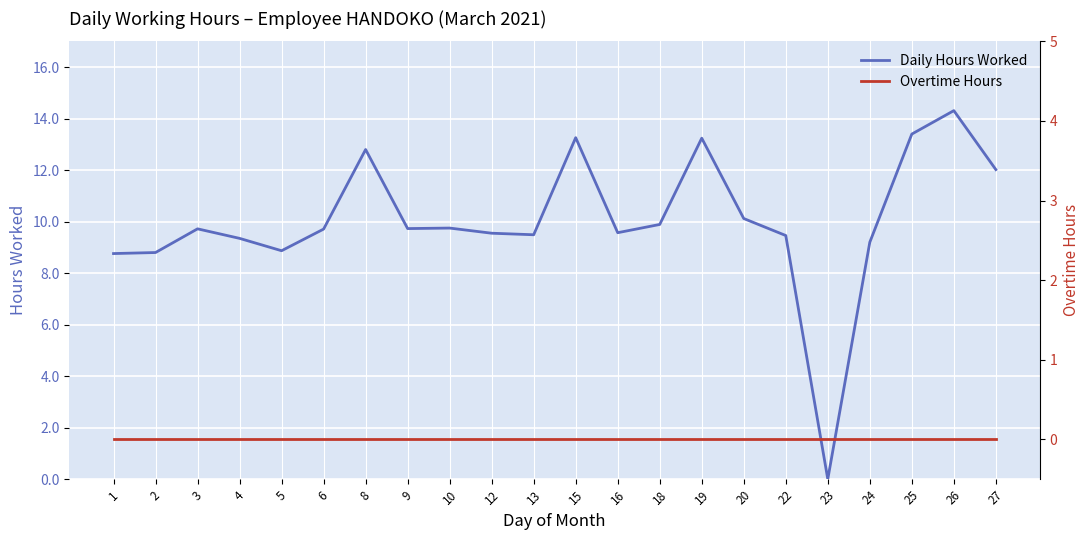

At how many categories does at least one series exceed 7?

21